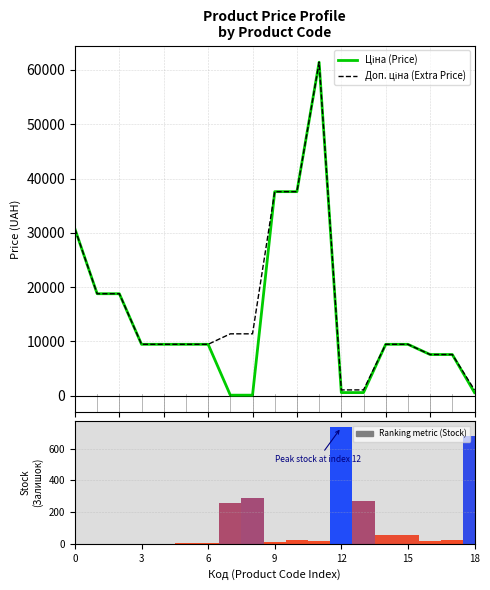

Are the bars horizontal?

No